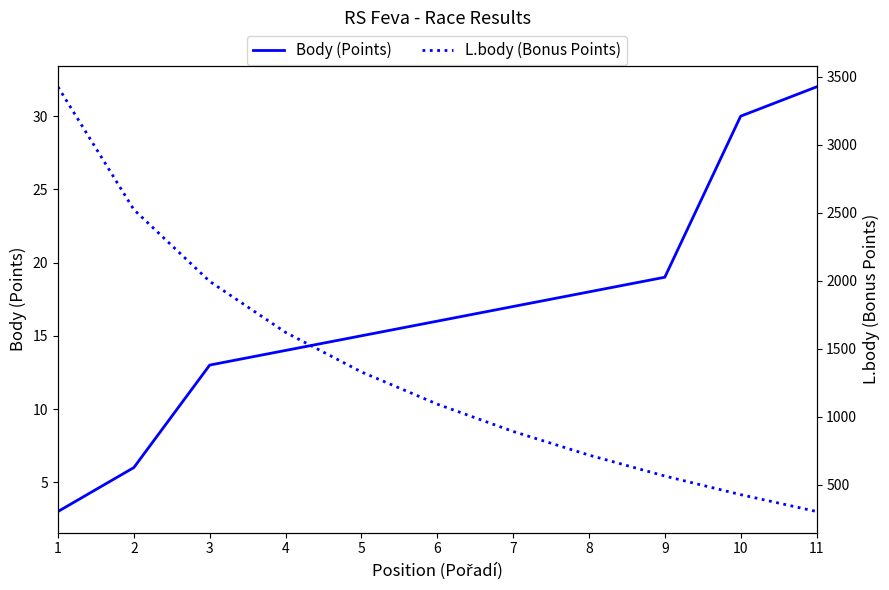

What is the total value across all series at 10?

457